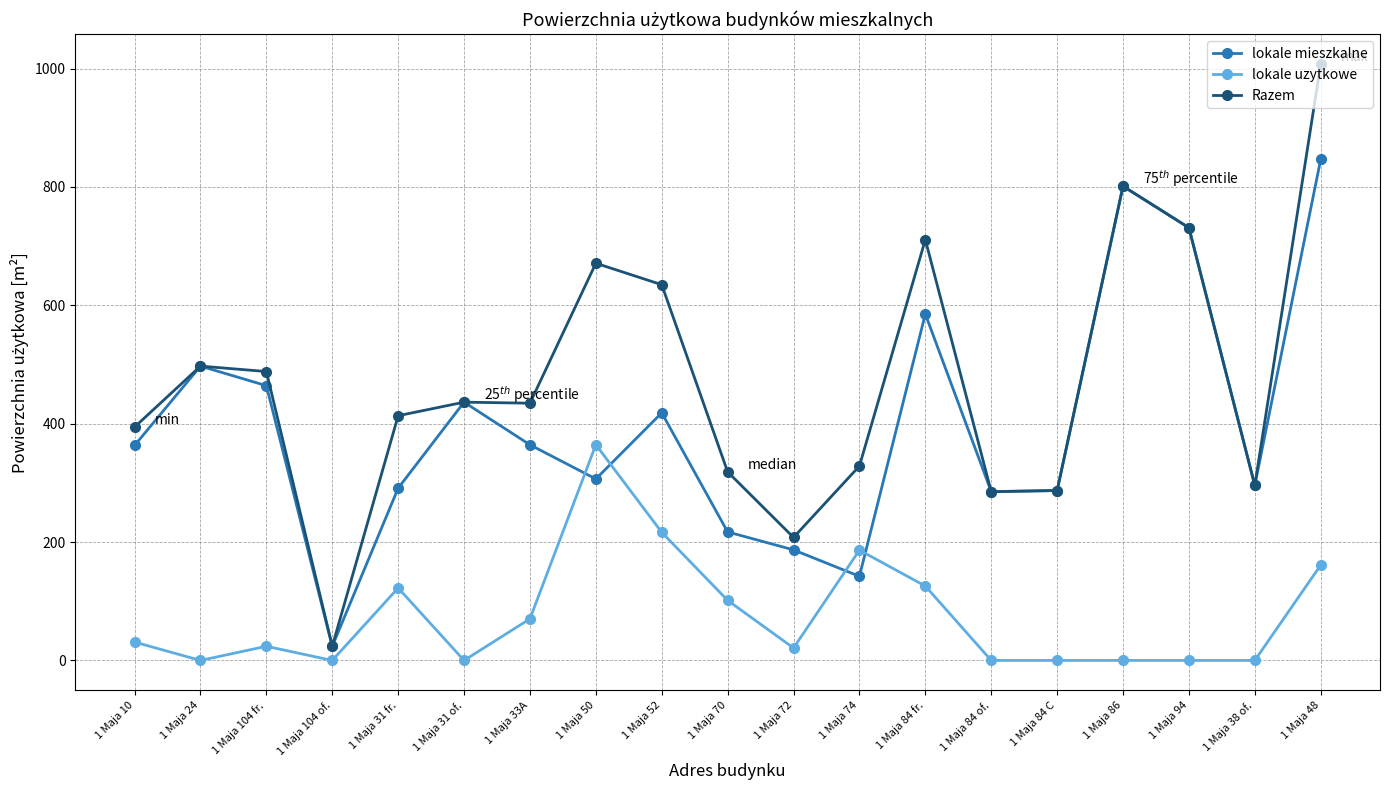

What is the total value across all series at 1 Maja 74?

657.0